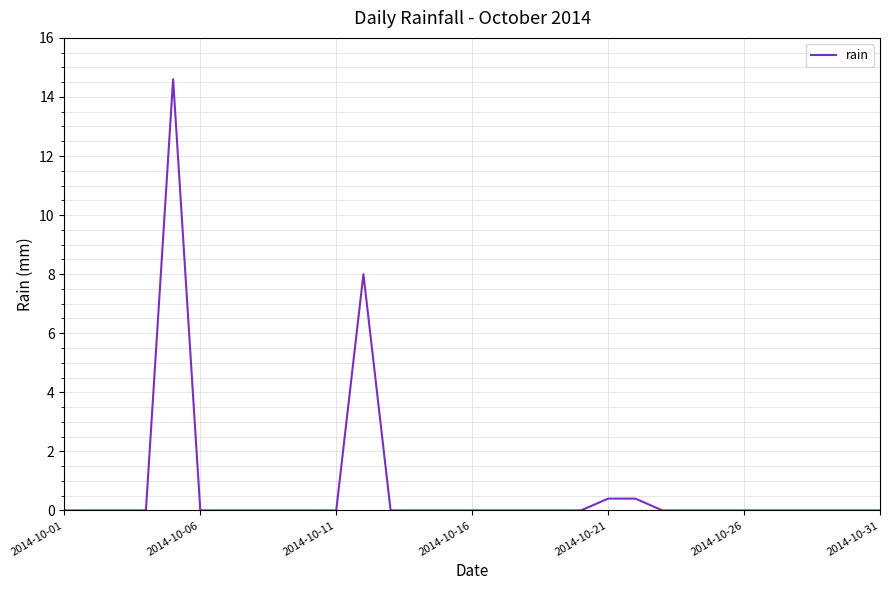

What is the difference between the maximum and minimum values?

14.6